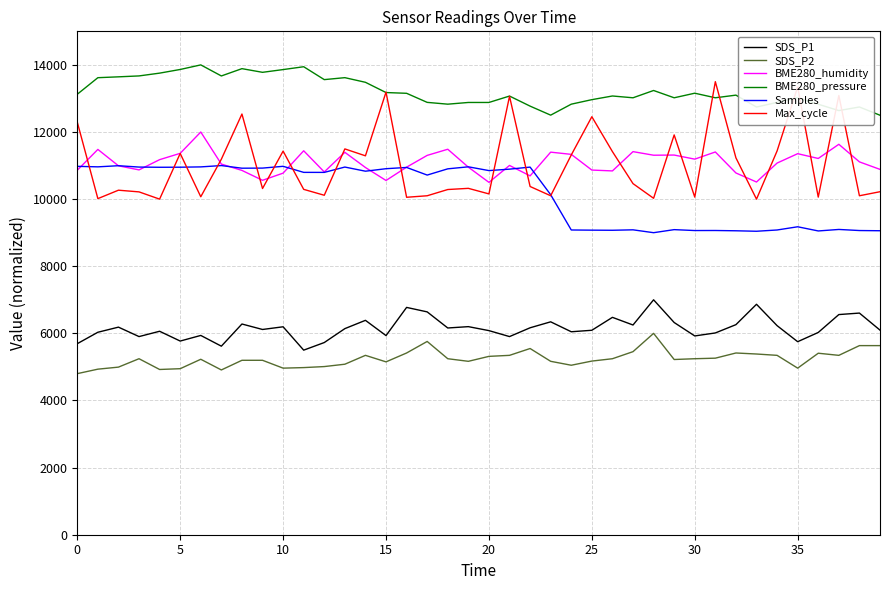

At how many categories does at least one series exceed 7735?

40